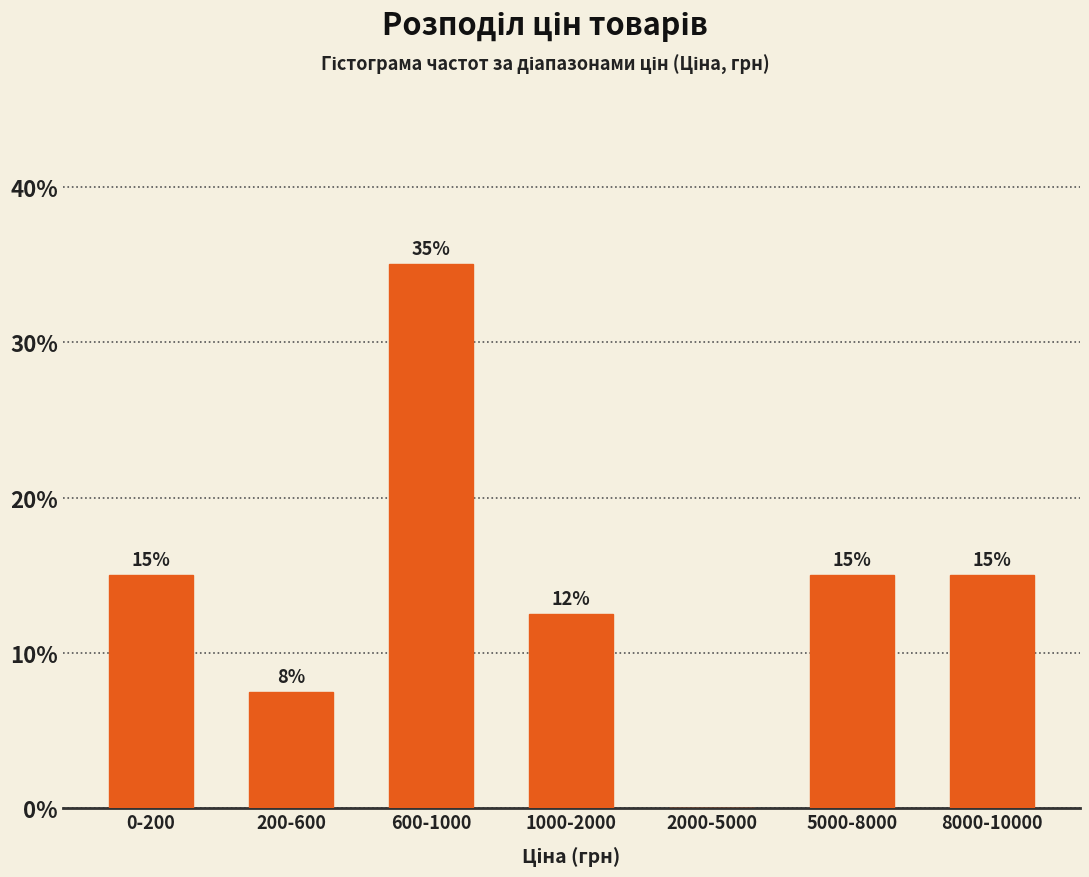

What is the sum of the values at 0-200 and 2000-5000?

15.0